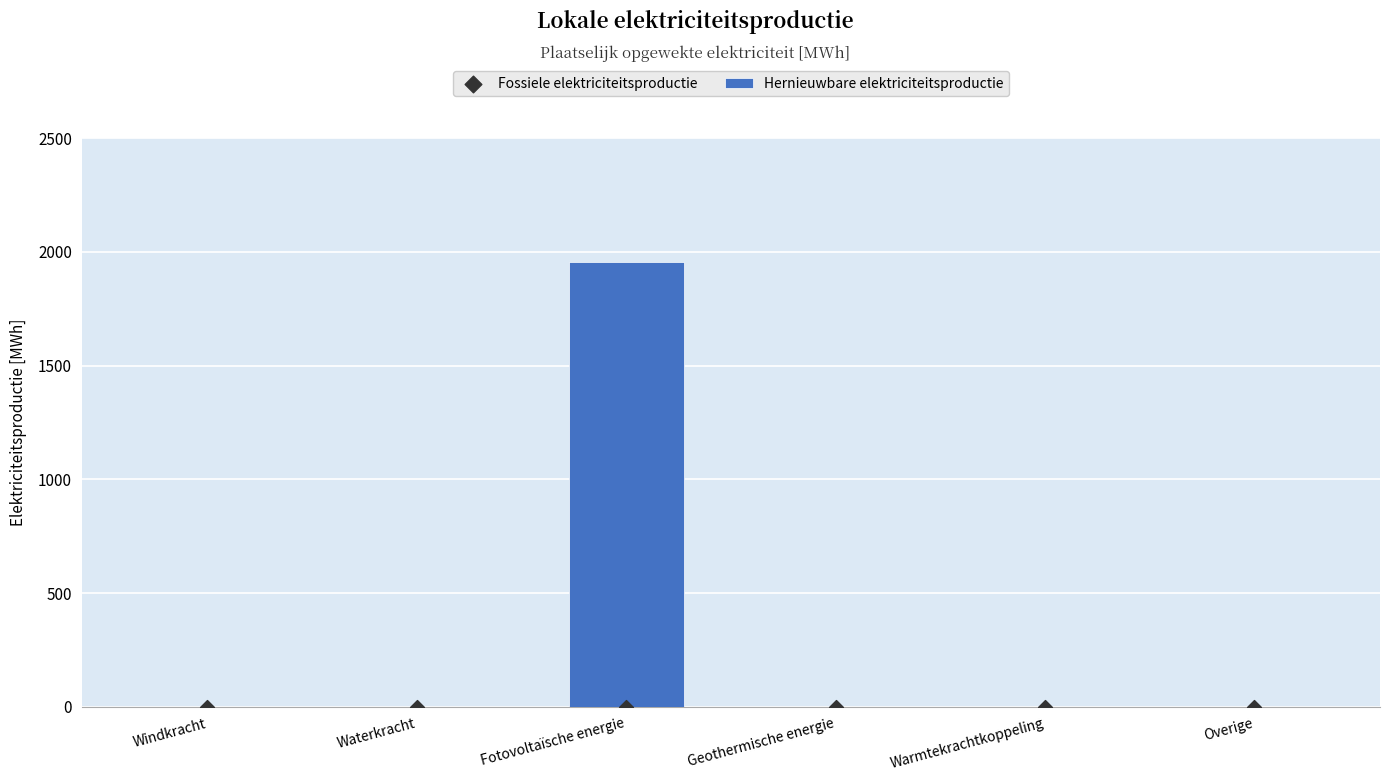

What are all the series names shown in the legend?

Hernieuwbare elektriciteitsproductie, Fossiele elektriciteitsproductie